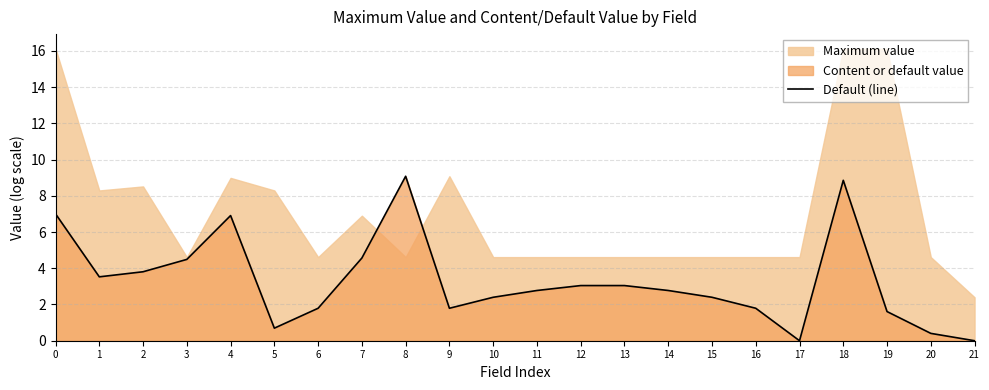

What is the maximum value for Default (line)?

9.1